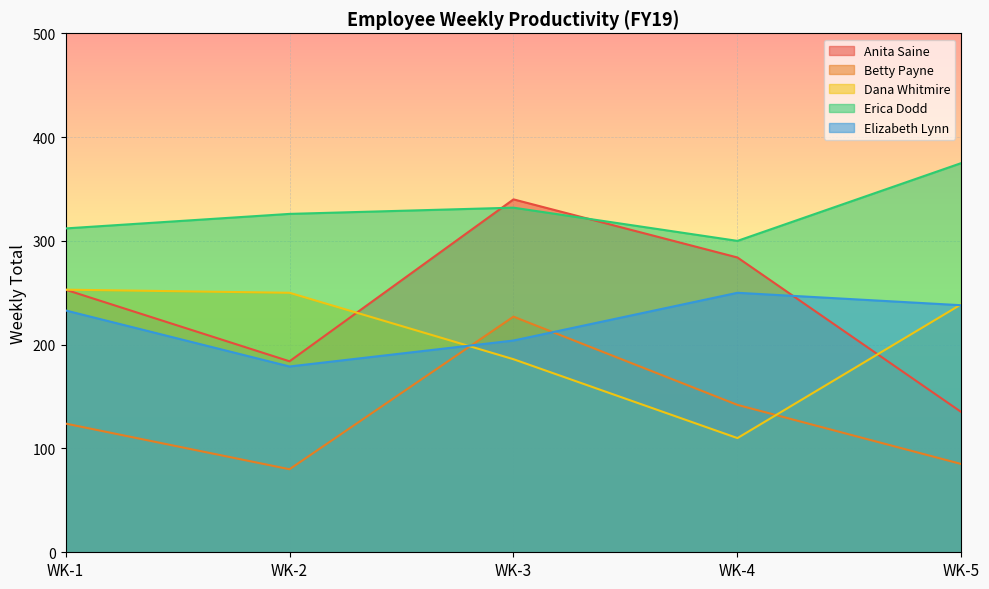

Where is the first local minimum for Elizabeth Lynn?

WK-2